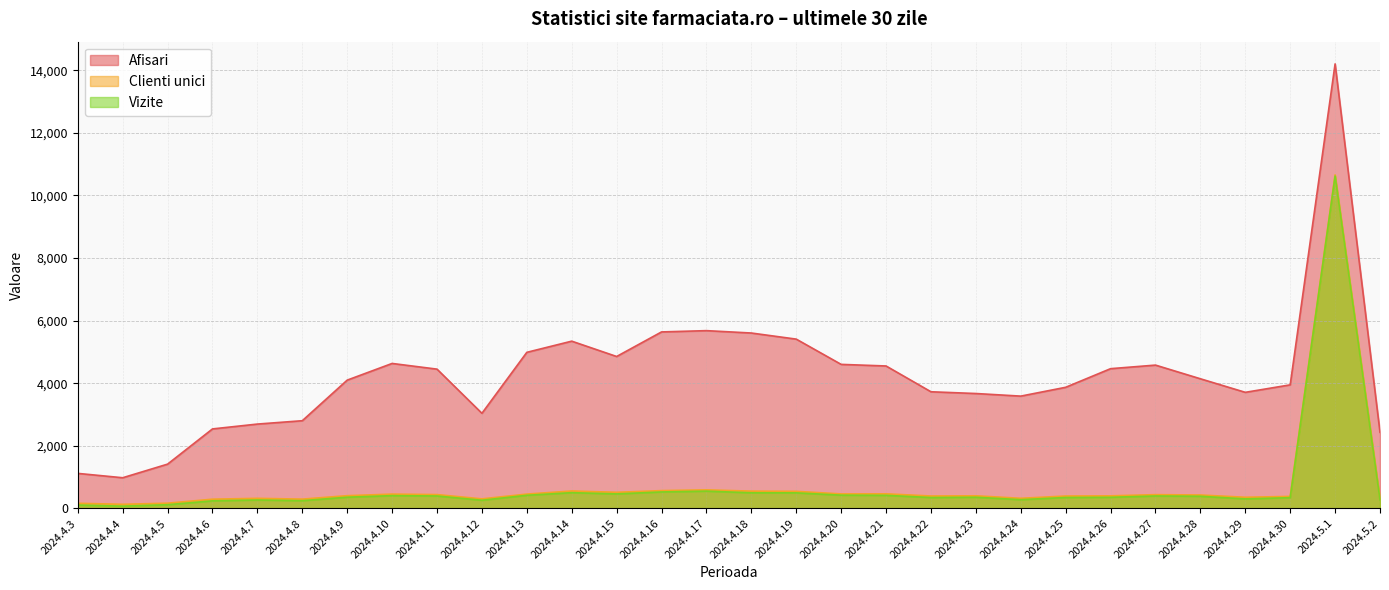

What is the difference between the highest and lowest values at 2024.4.3?

1011